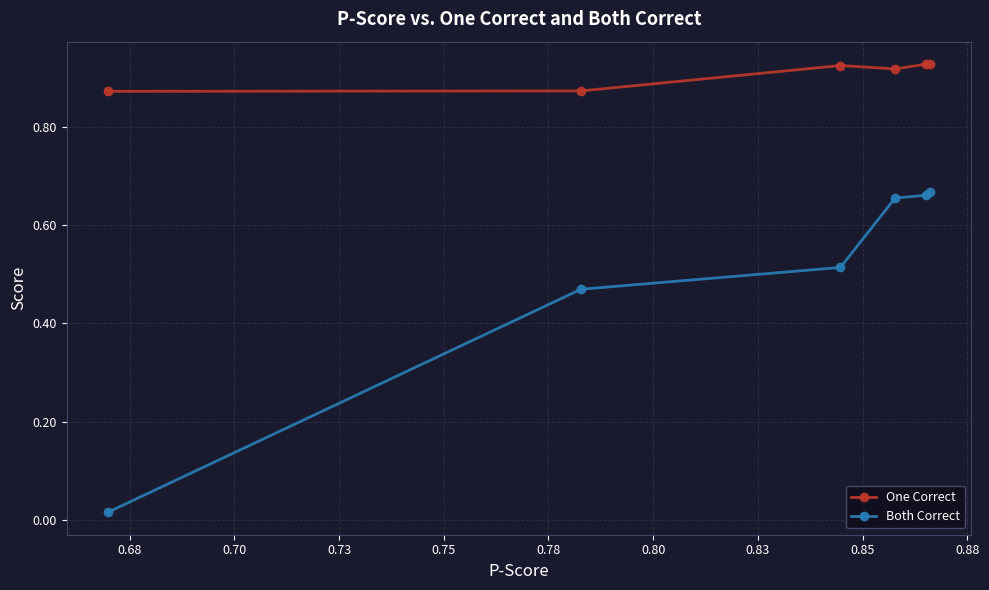

Which series has the largest range (max minus min)?

Both Correct